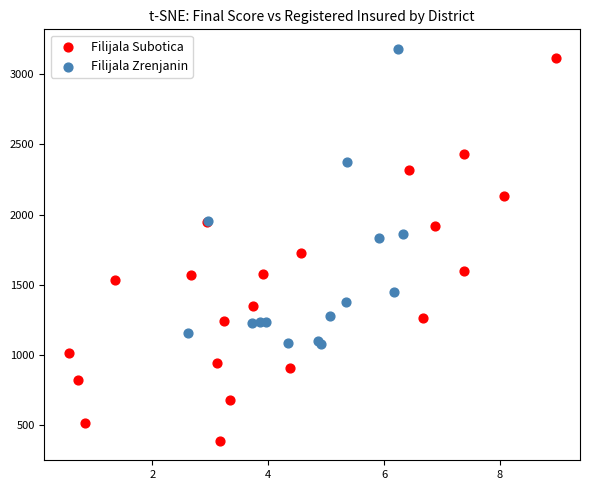

Which series reaches the minimum Y coordinate?

Filijala Subotica